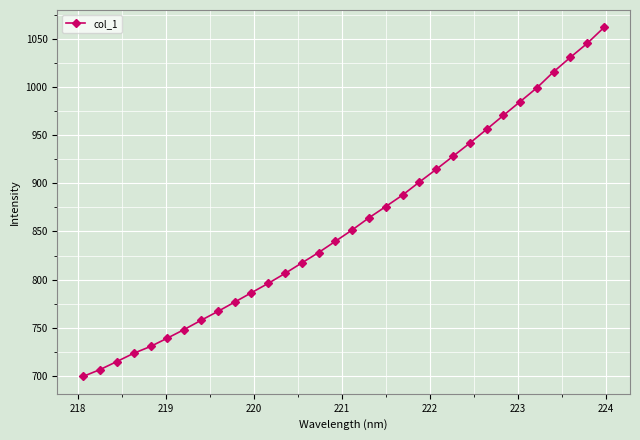

True or false: the data has more than 1 interior local peaks.

False